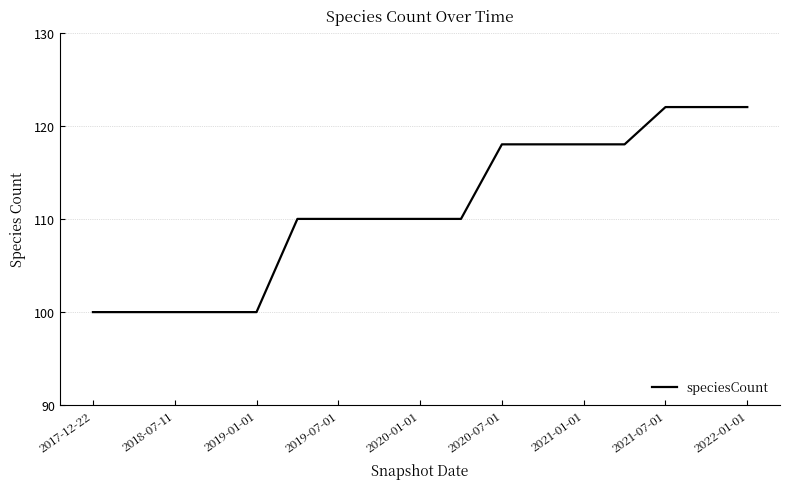

What is the difference between the maximum and minimum values?

22